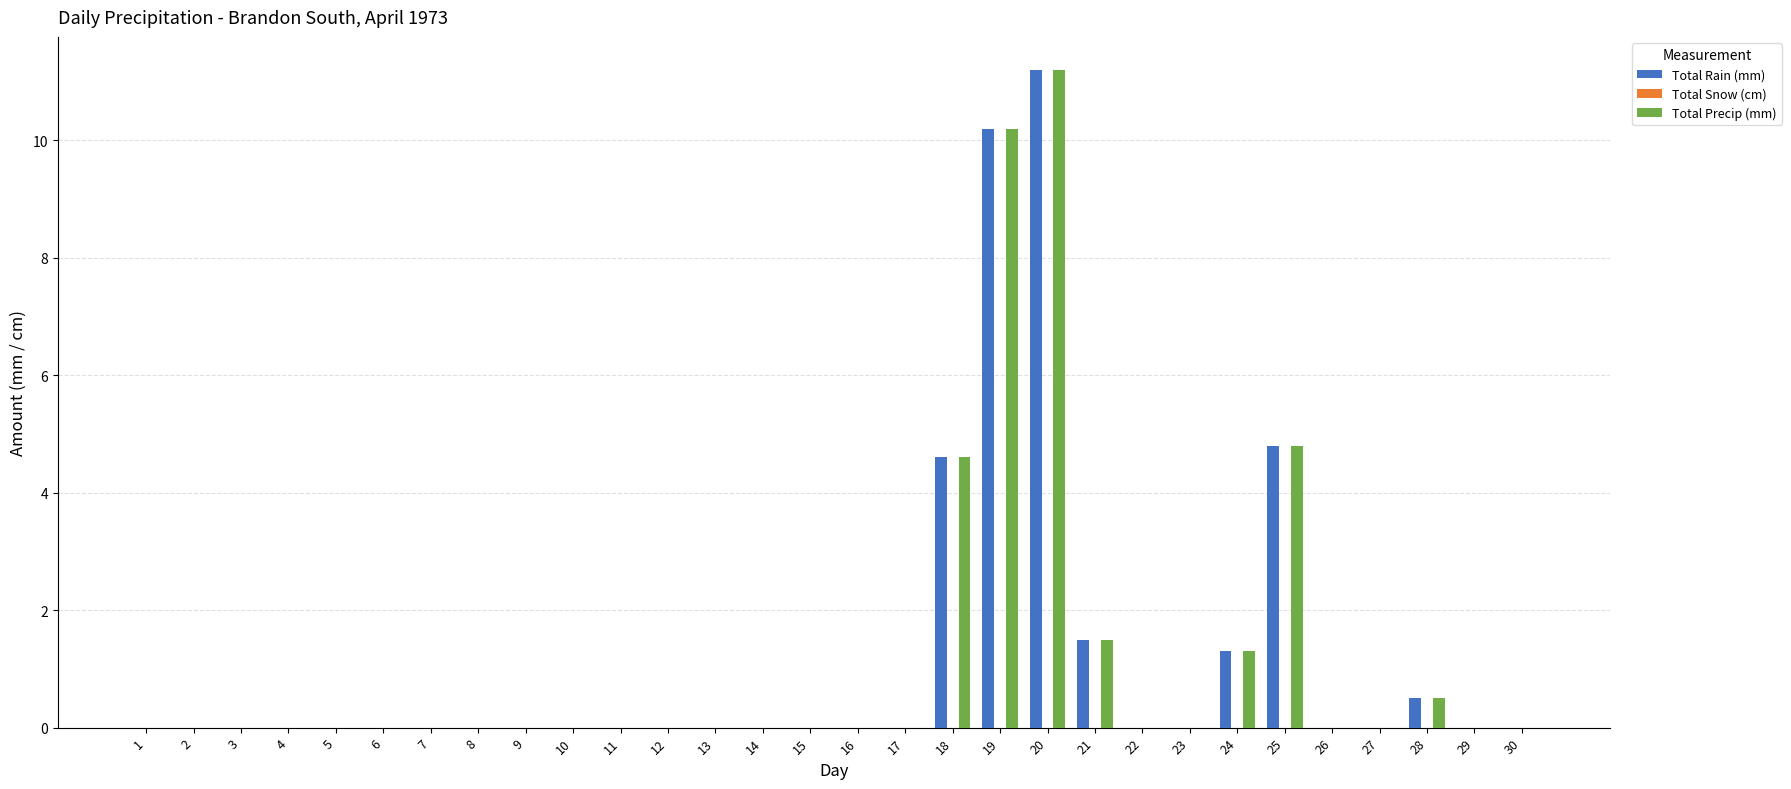

At which category is the sum across all series the highest?

20